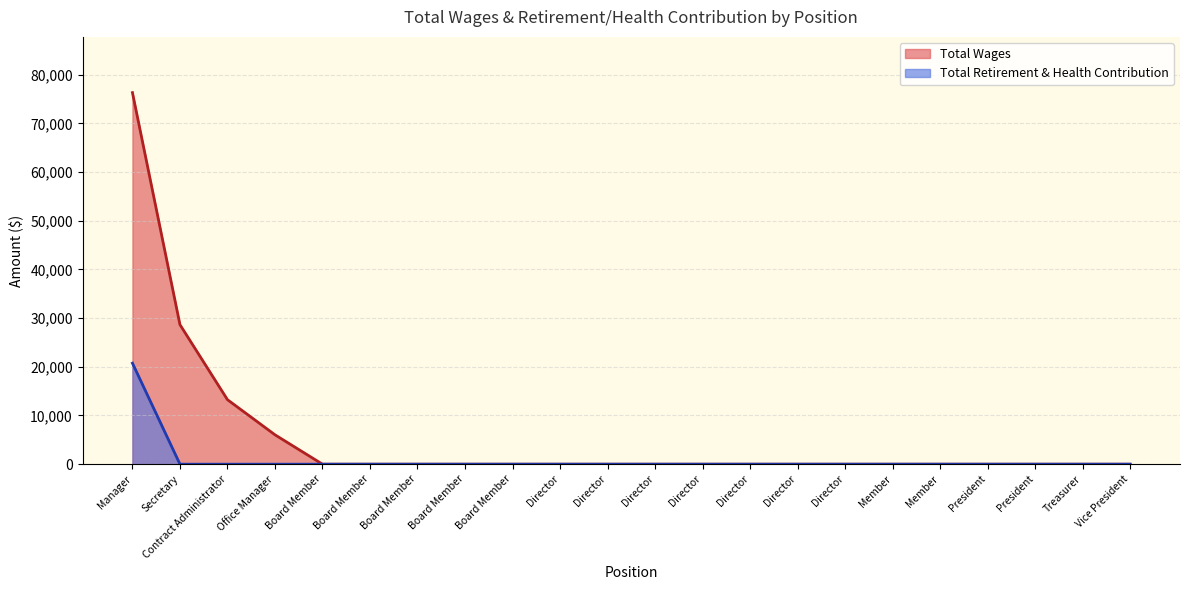

Which has a higher value, Director or Board Member?

Director